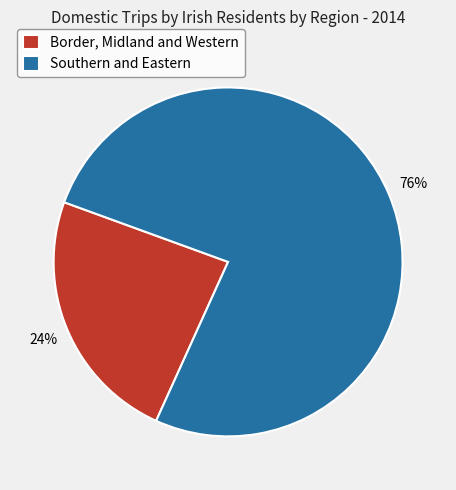

Rank the categories by value from lowest to highest.

Border, Midland and Western, Southern and Eastern